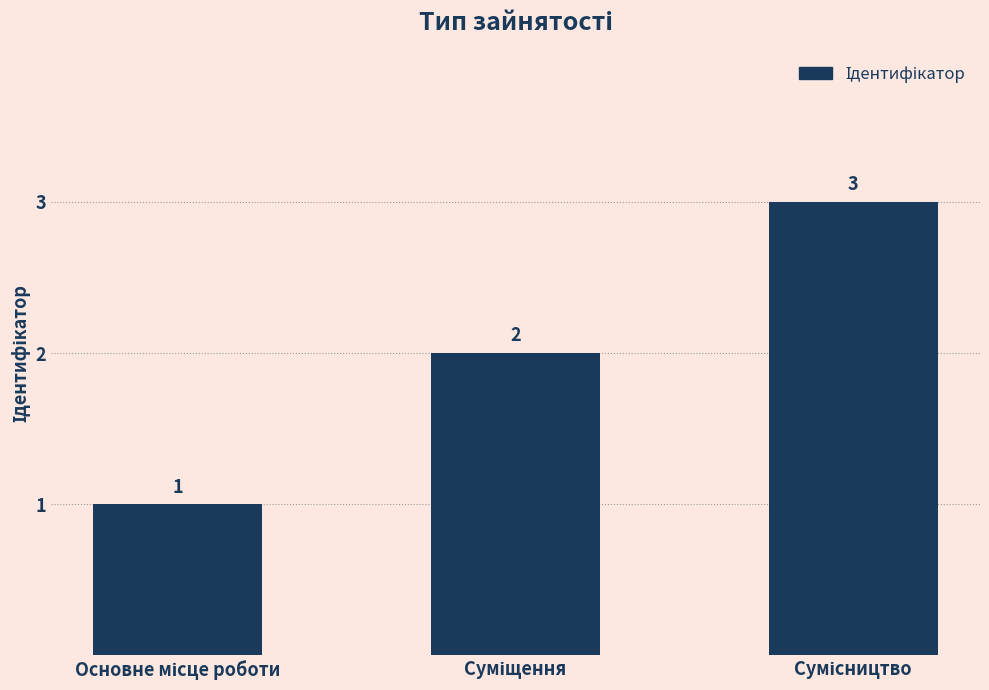

Count the values in the range 1 to 3.

3